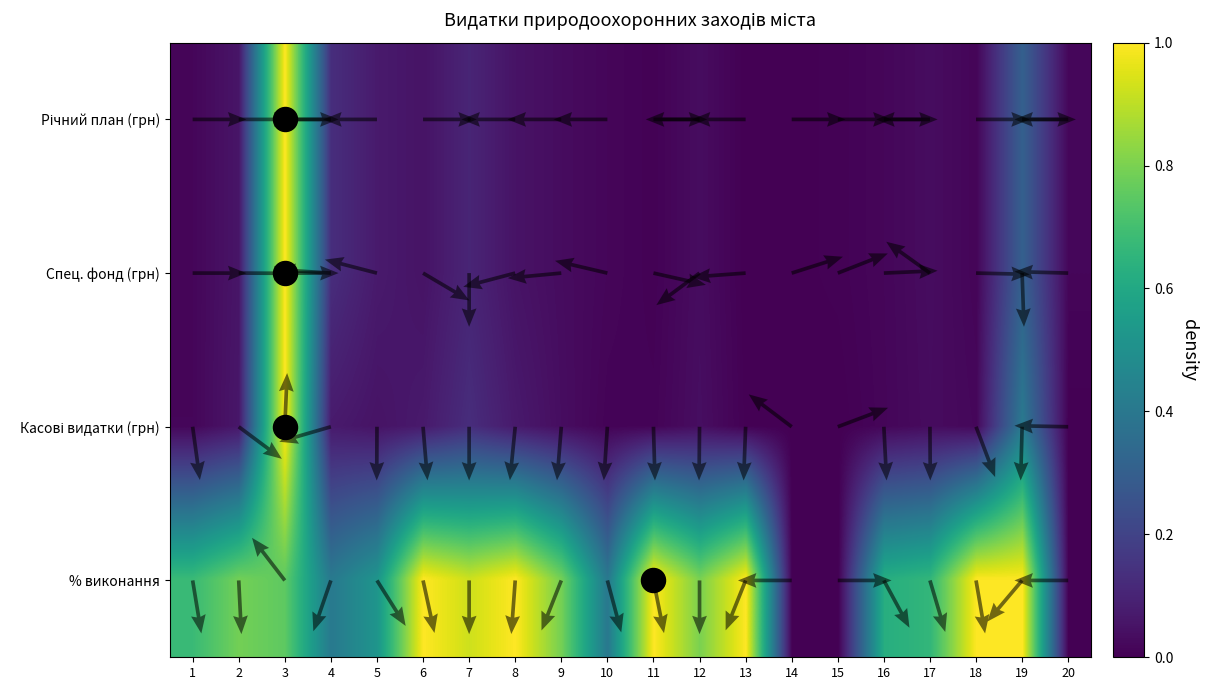

At which category is the sum across all series the highest?

3